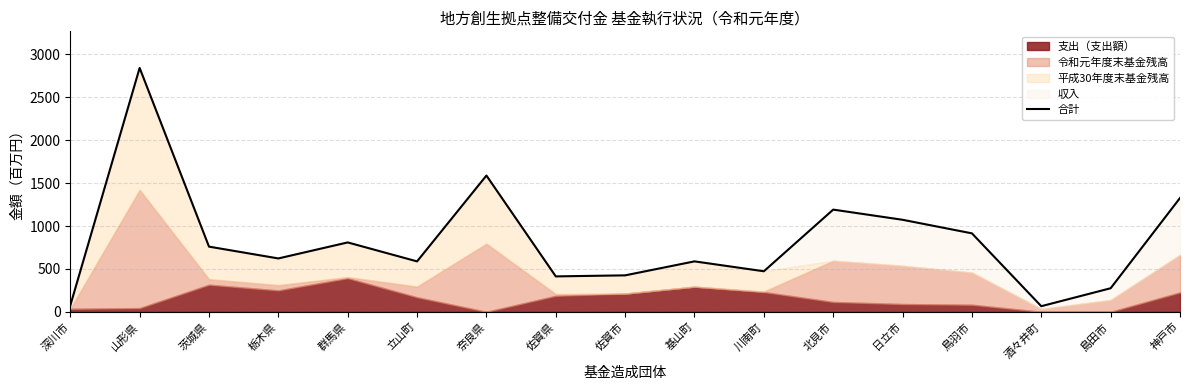

How many lines are shown in the chart?

1